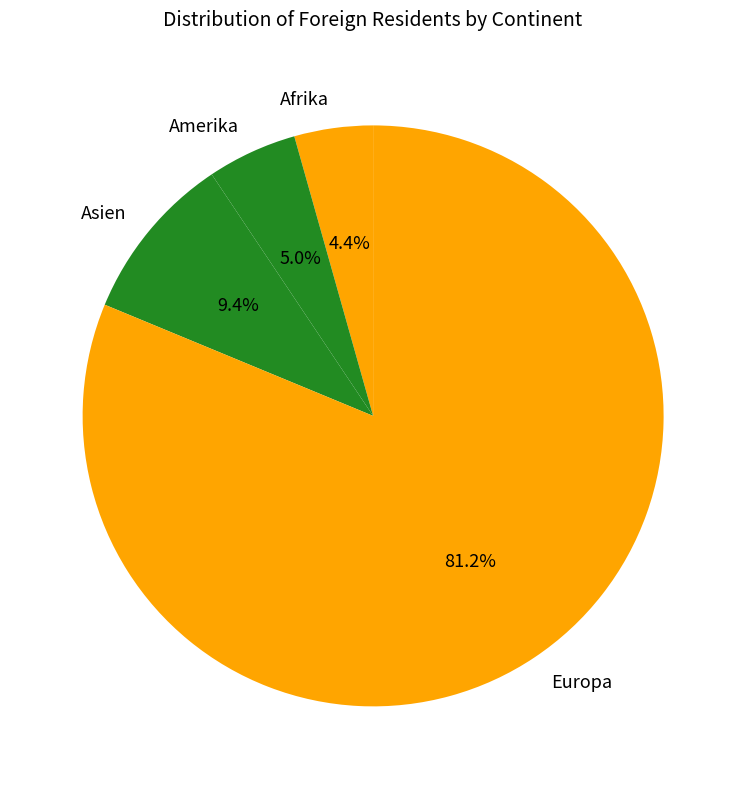

Rank the categories by value from lowest to highest.

Afrika, Amerika, Asien, Europa